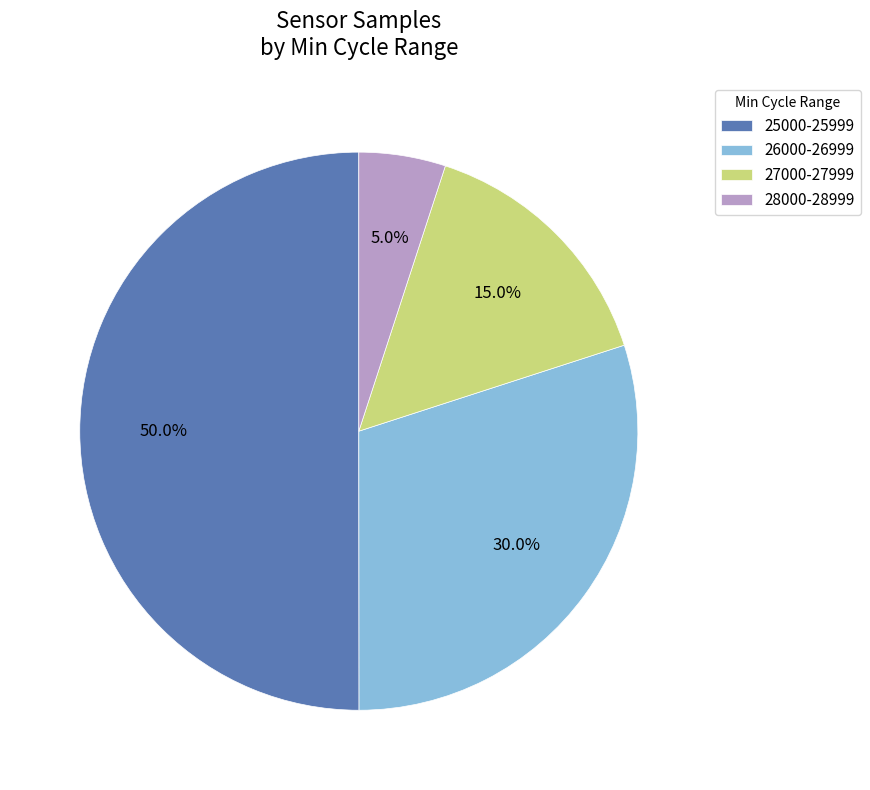

What is the smallest slice in the pie chart?

28000-28999